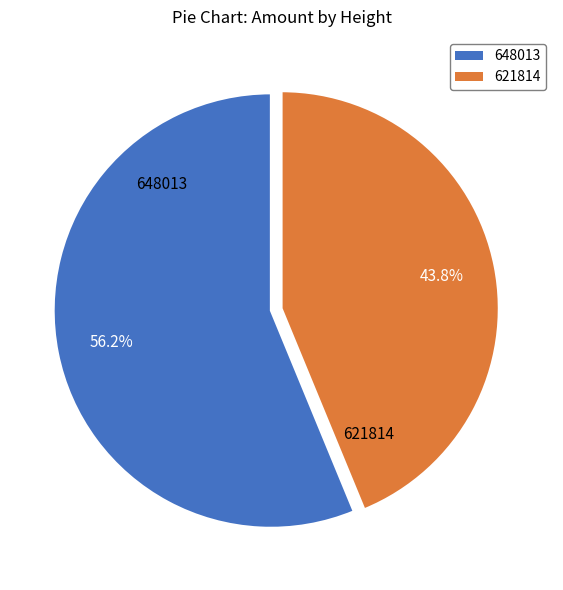

To the nearest percent, what is the combined percentage of 621814 and 648013?

100%